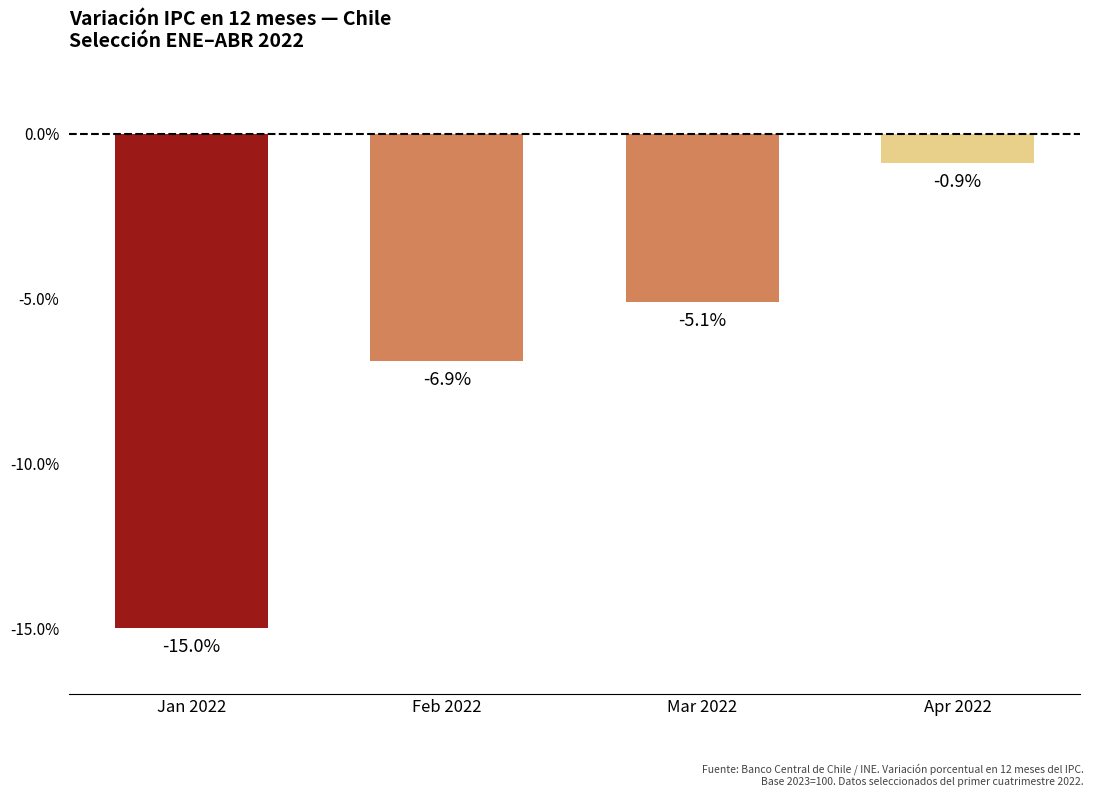

At which category does the chart reach its minimum across all series?

Jan 2022